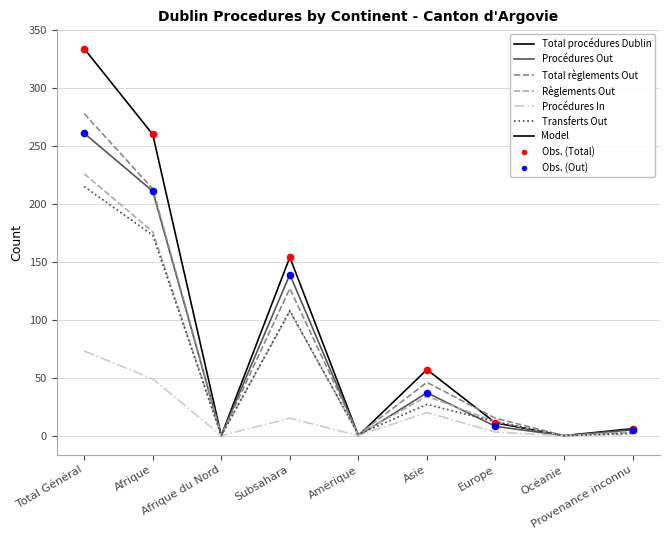

Which series has the widest spread of values?

Total procédures Dublin